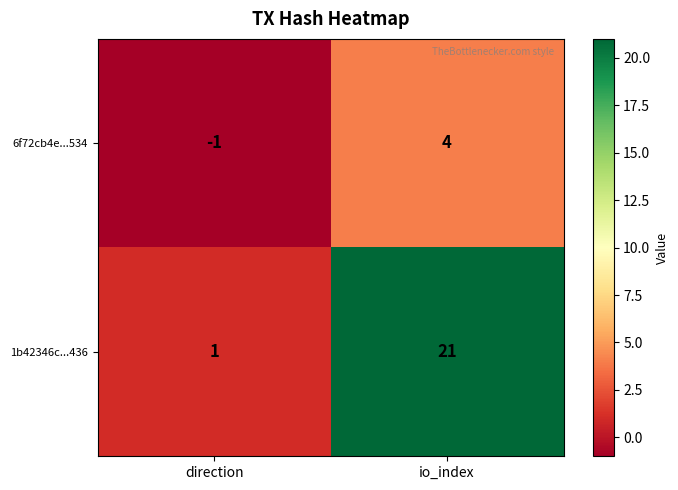

Which series has the largest total across all categories?

1b42346c...436